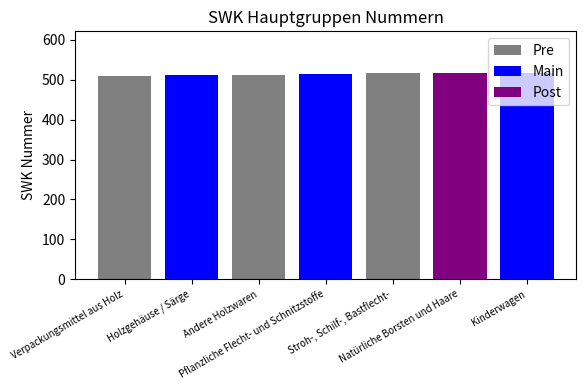

What is the change in value from Verpackungsmittel aus Holz to Pflanzliche Flecht- und Schnitzstoffe?

+4